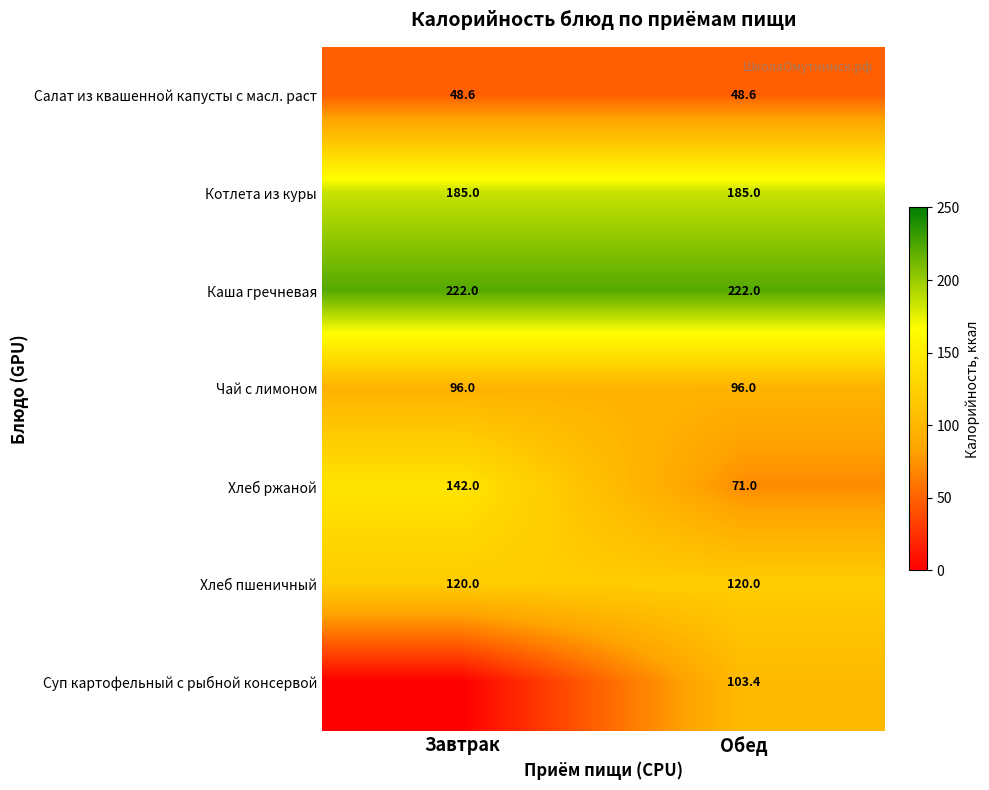

What is the spread (max minus min) of values at Обед?

173.4